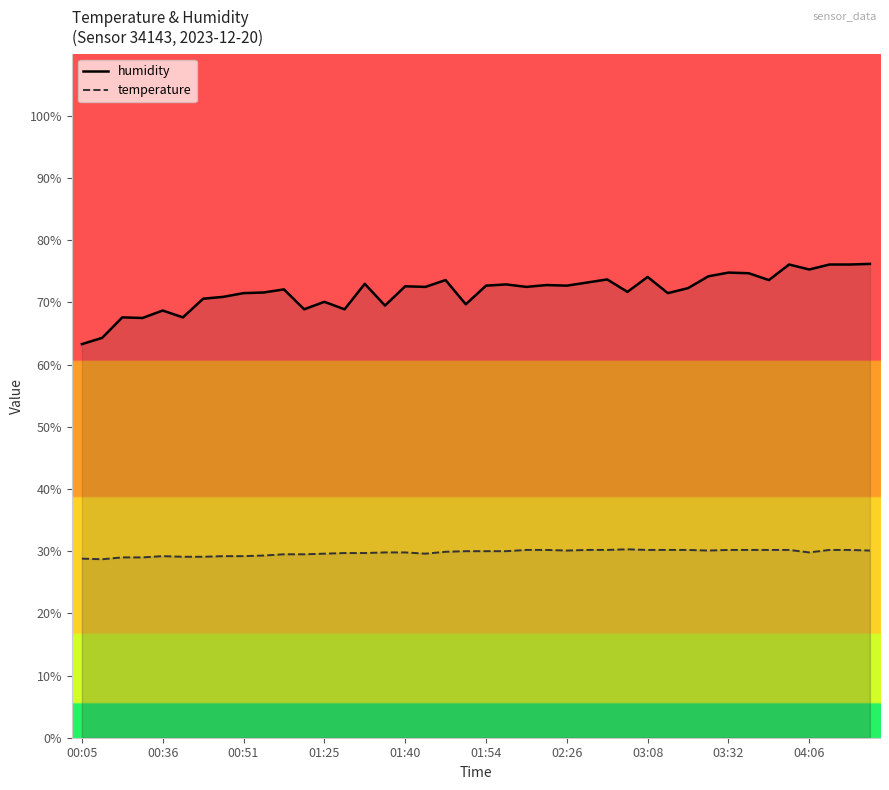

Rank the series at 19 from highest to lowest value.

humidity, temperature